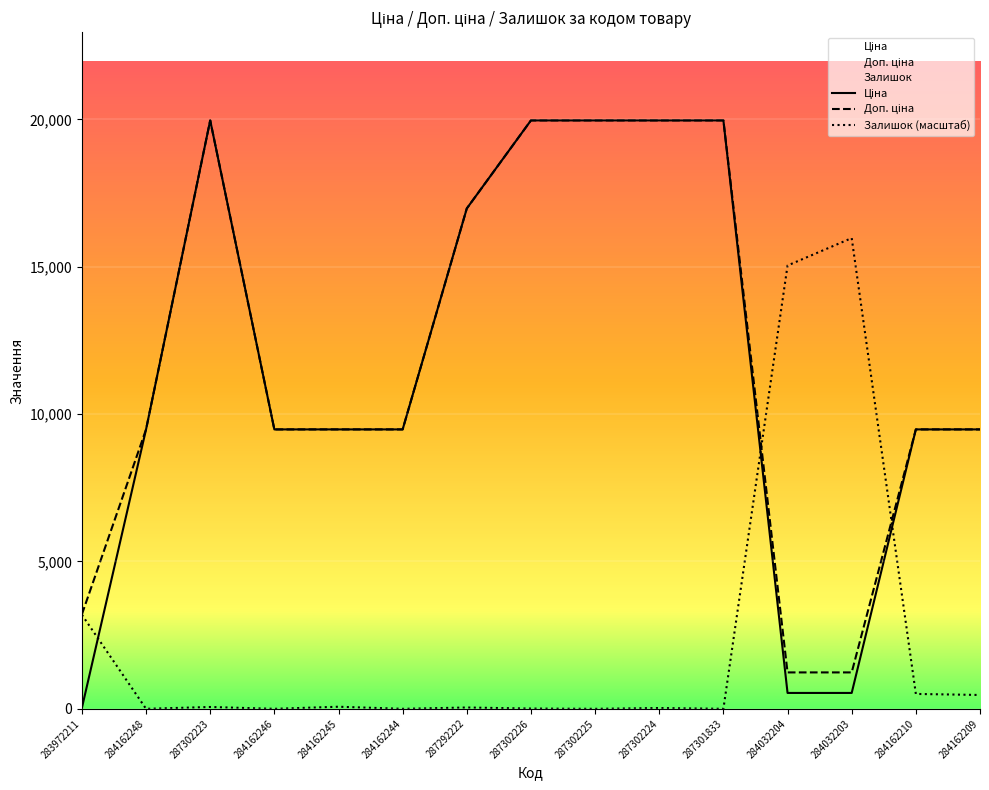

At which category is the sum across all series the highest?

287302223